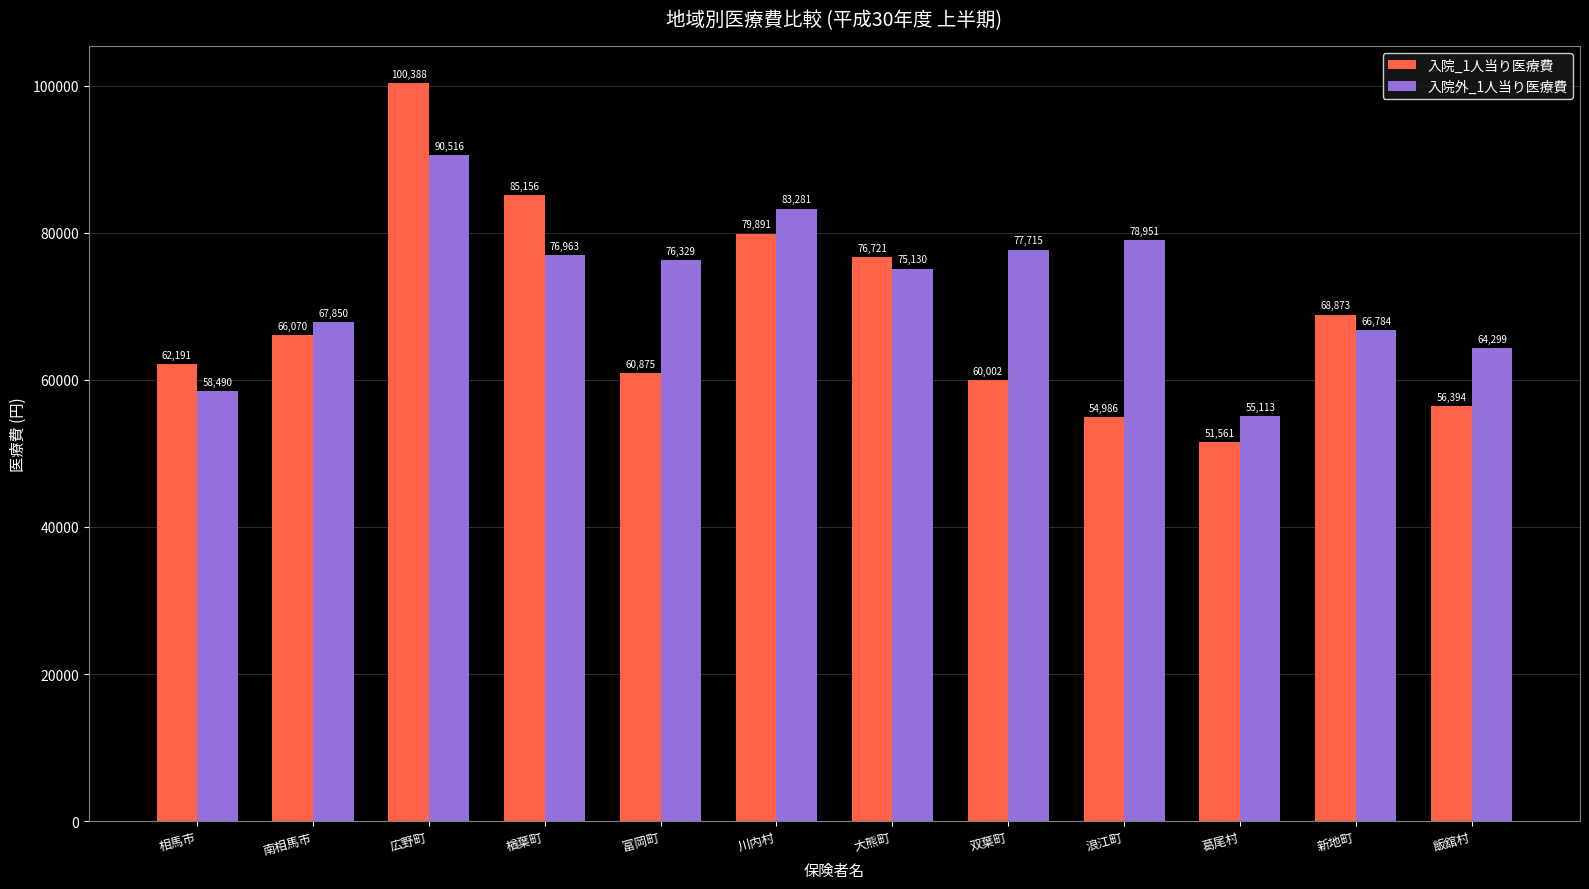

Is it true that 入院_1人当り医療費 equals 68873 at 新地町?

True